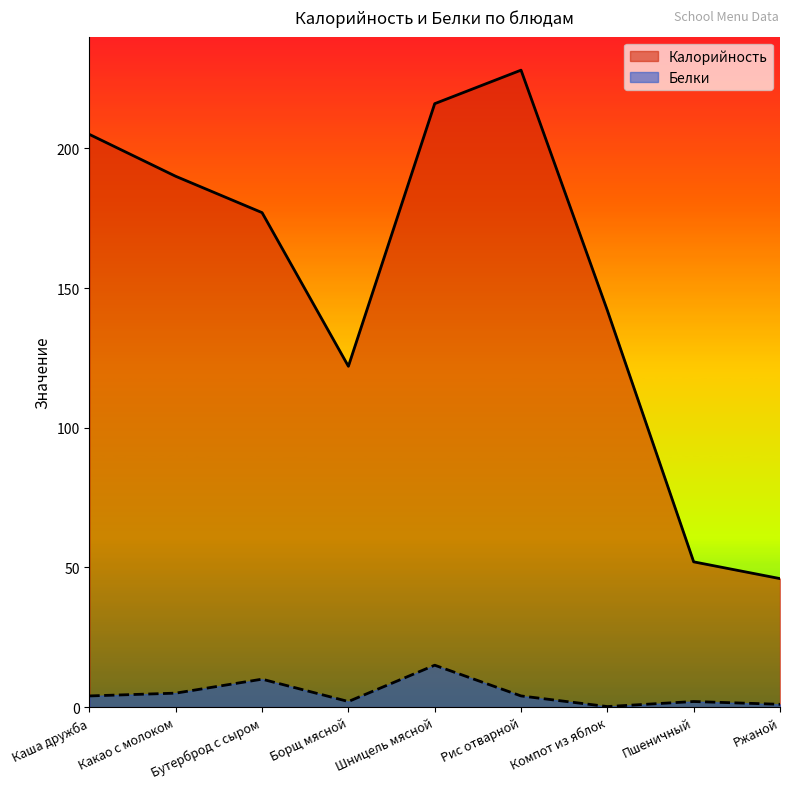

True or false: Белки and Калорийность cross at least once.

False